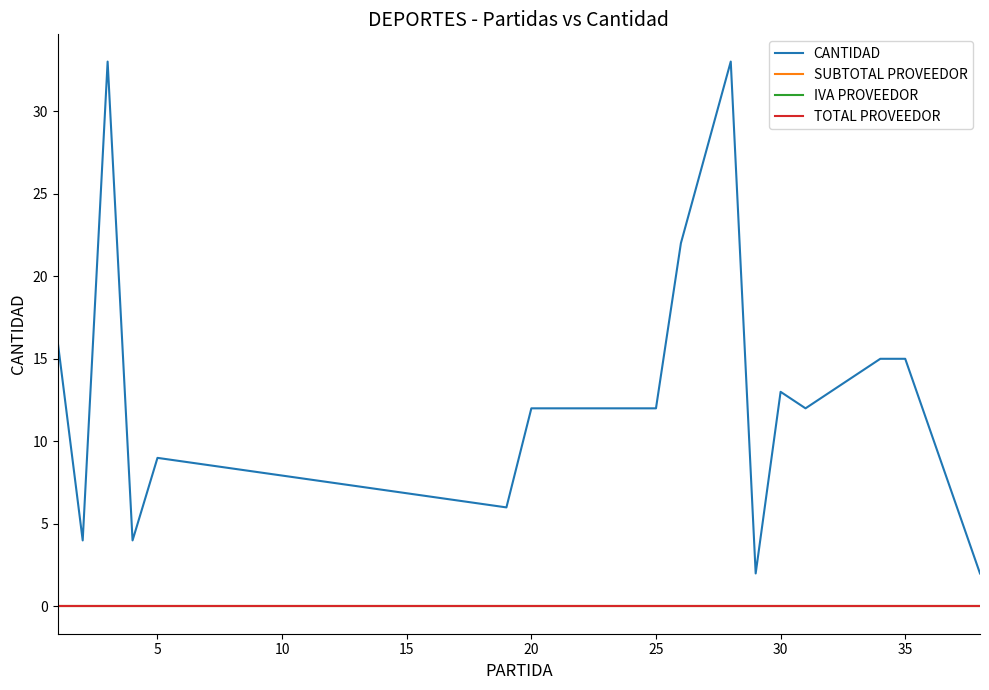

What is the maximum value shown in the chart?

33